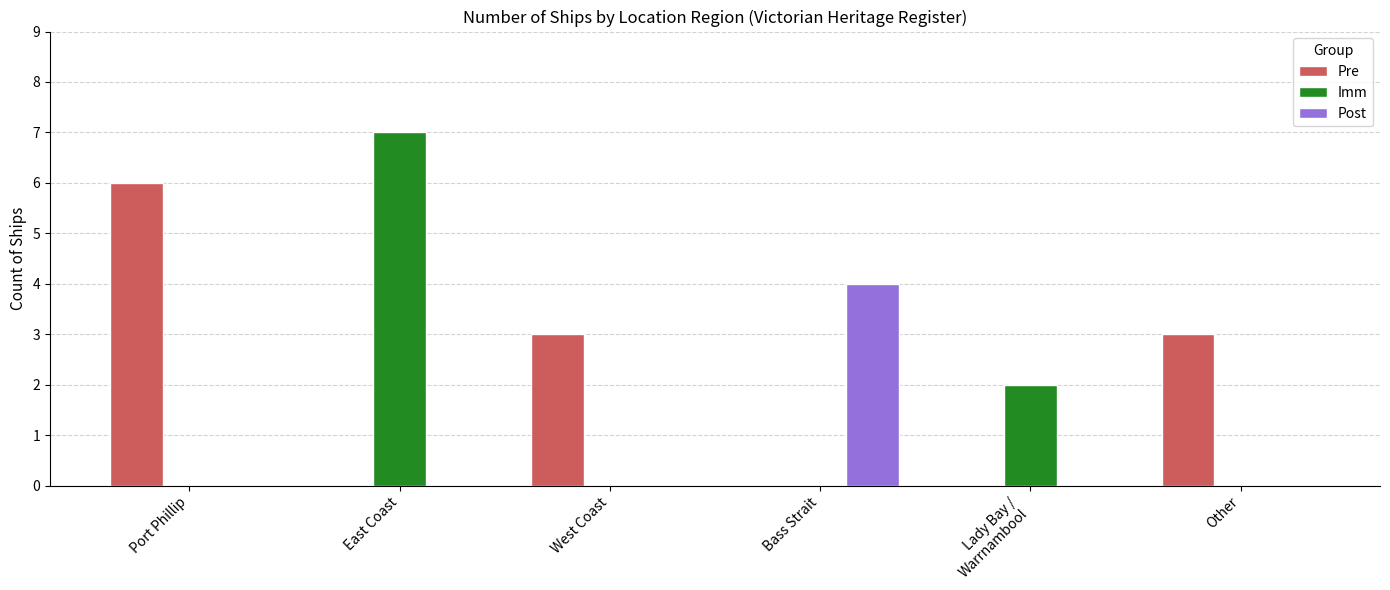

What is the sum of the Post values at Bass Strait and East Coast?

4